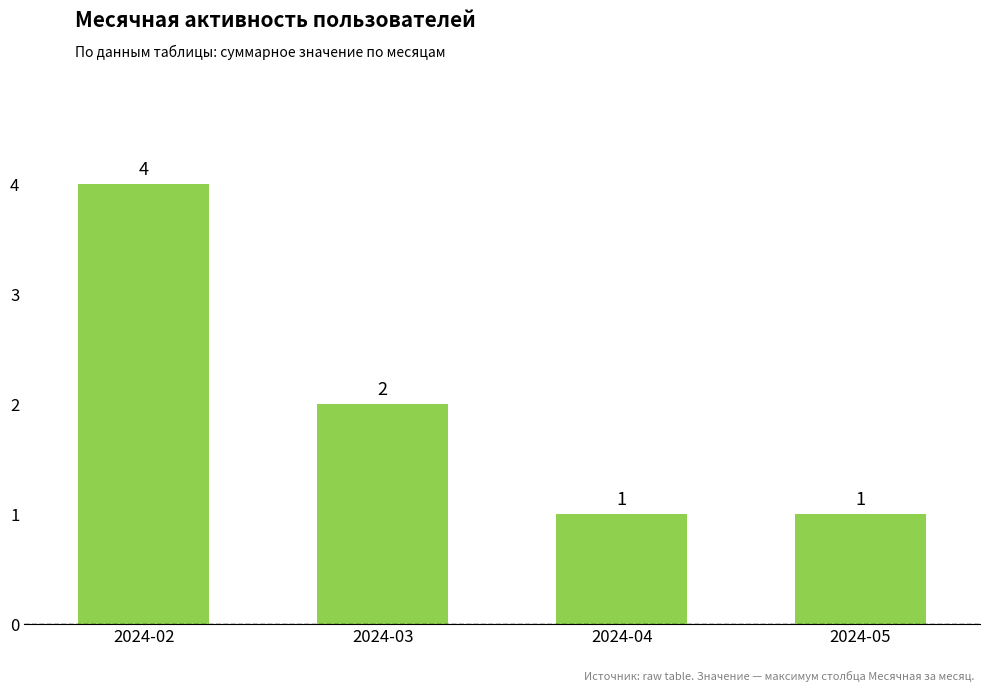

Reading left to right, extract all data points from this chart.

2024-02=4	2024-03=2	2024-04=1	2024-05=1